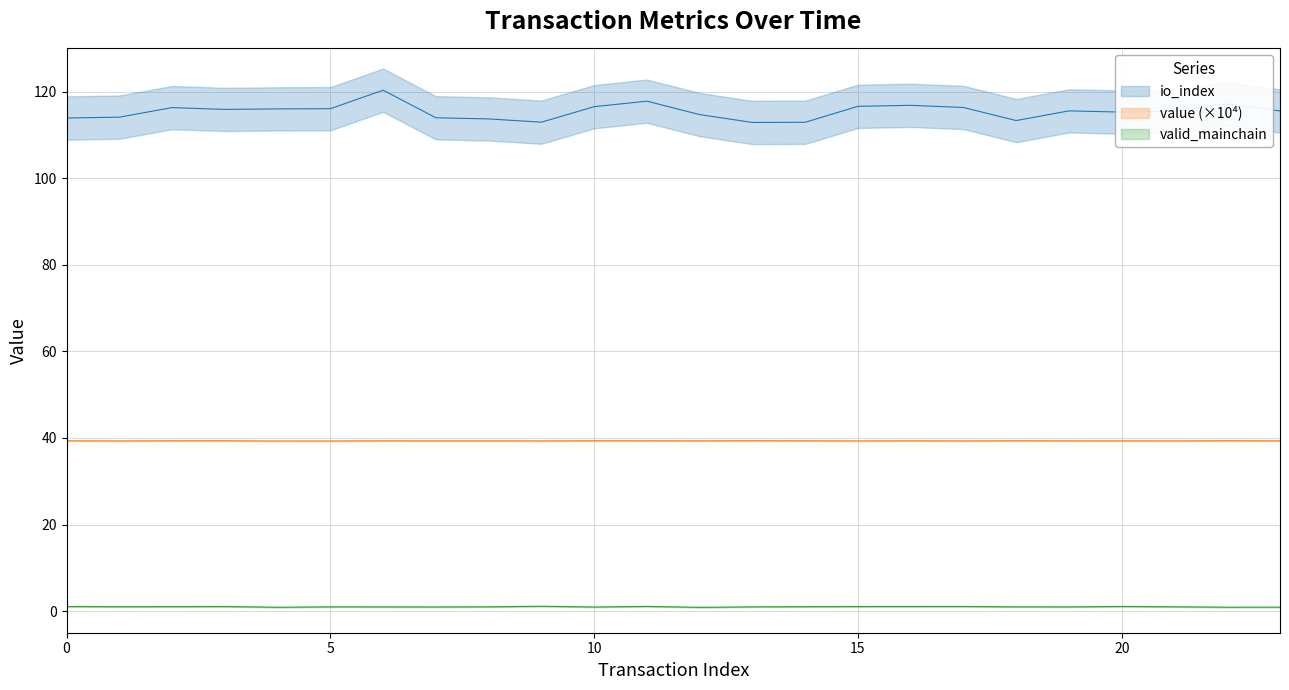

True or false: value (×10⁴) and valid_mainchain cross at least once.

False